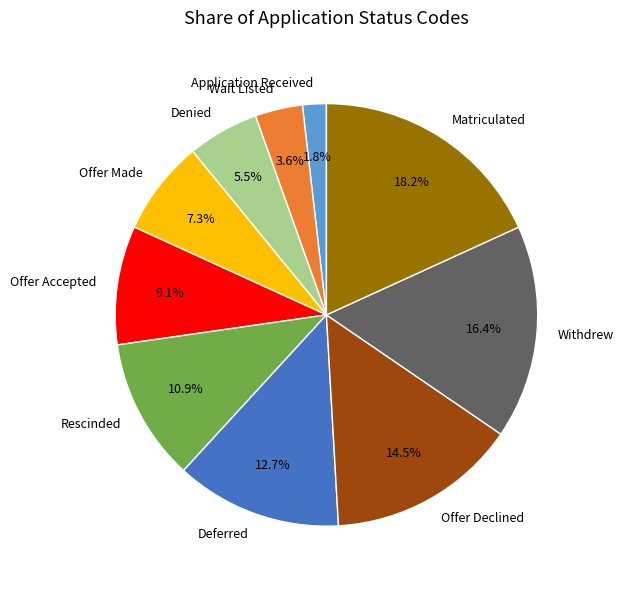

Rank the categories by value from lowest to highest.

Application Received, Wait Listed, Denied, Offer Made, Offer Accepted, Rescinded, Deferred, Offer Declined, Withdrew, Matriculated